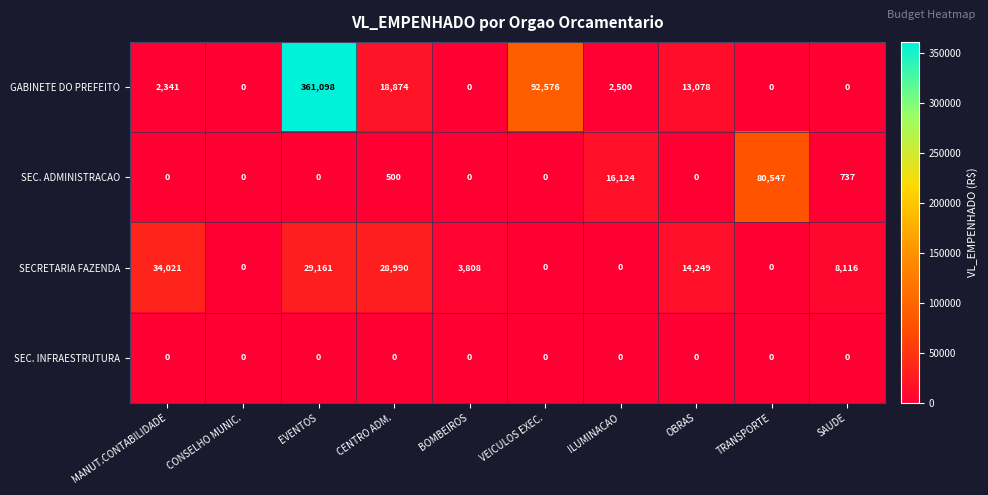

Which category has the highest value in the SECRETARIA FAZENDA series?

MANUT.CONTABILIDADE